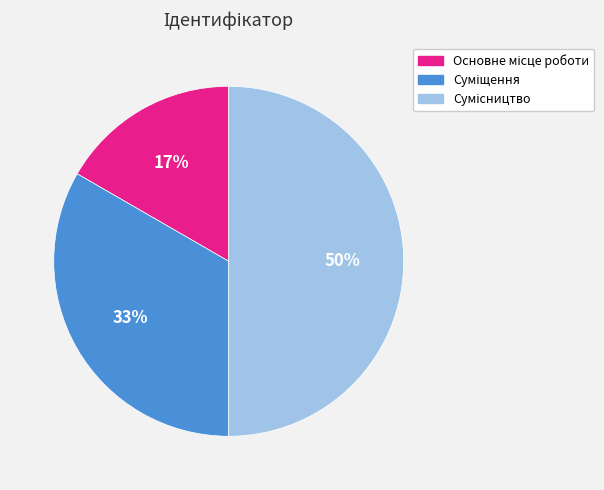

To the nearest percent, what is the average slice percentage?

33%